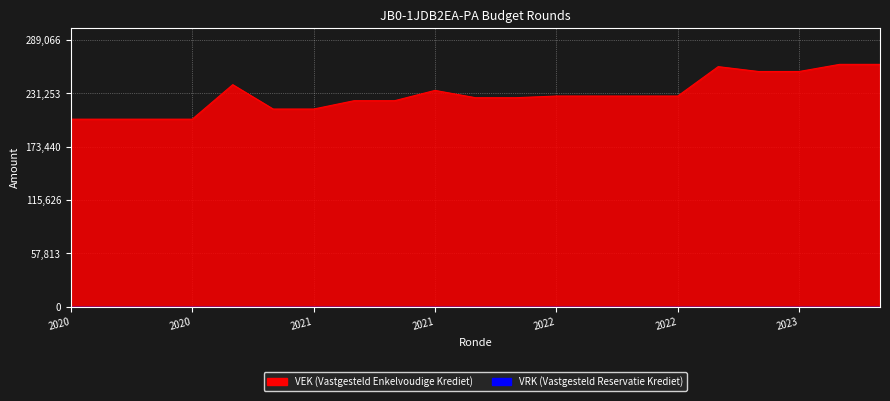

At which category does the data reach its first local peak?

2020 uitvoering